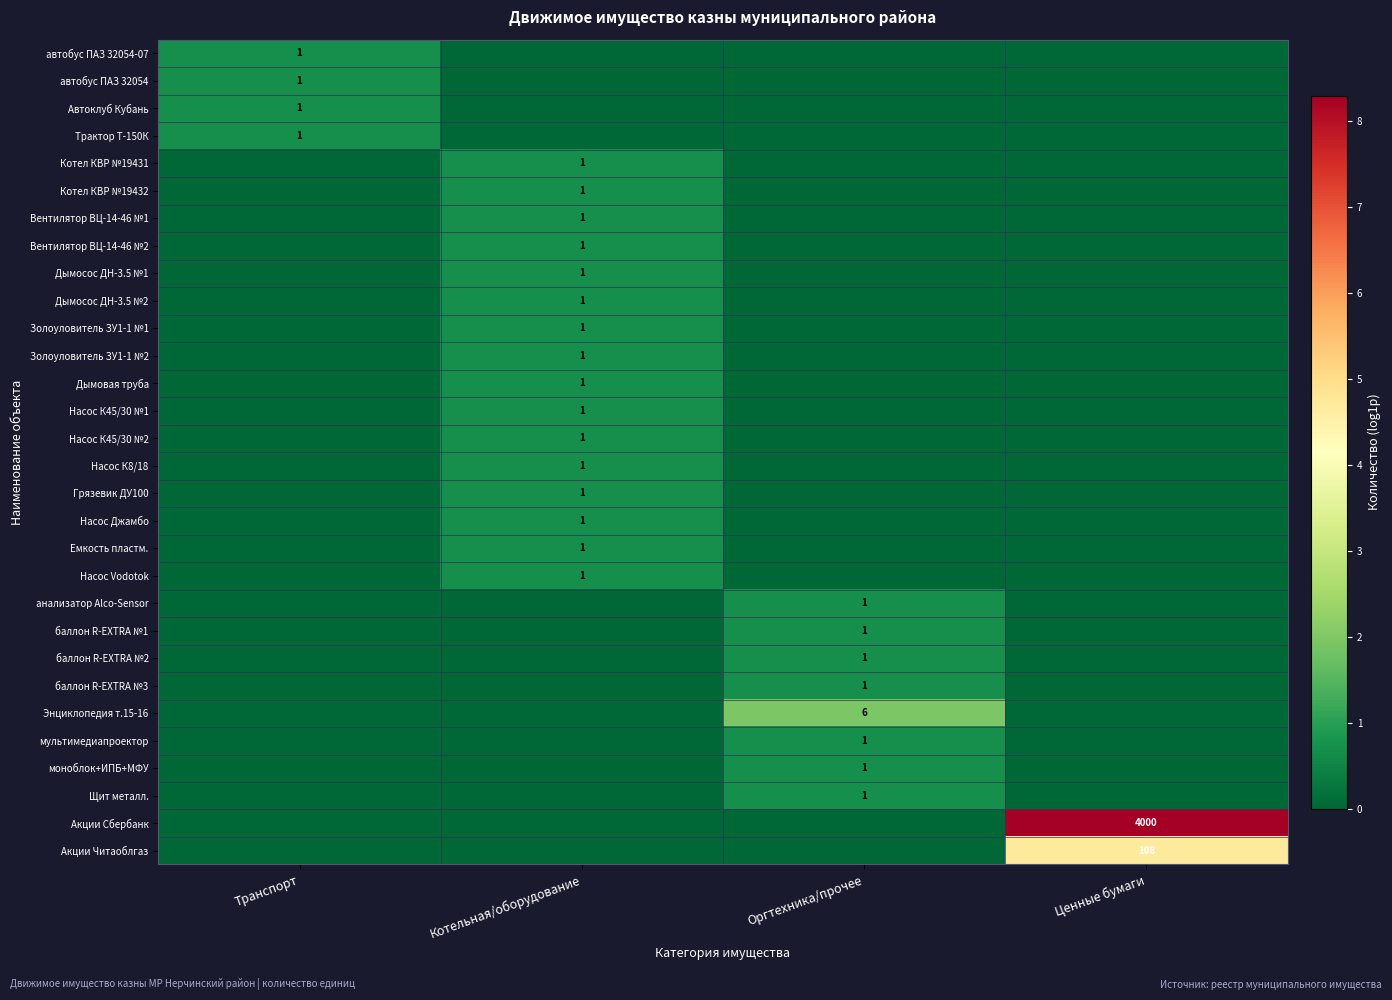

The value of Автоклуб Кубань at Транспорт is 0. True or false?

False